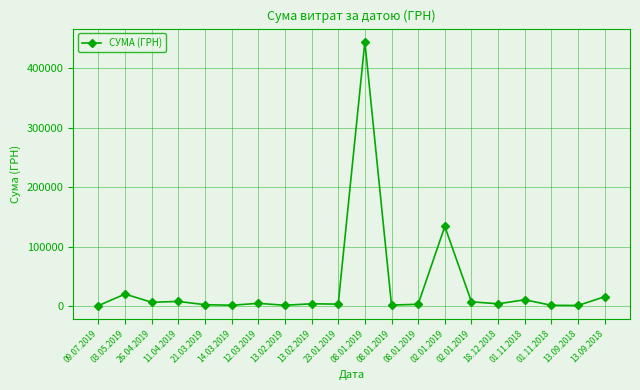

Where is the first local maximum?

03.05.2019